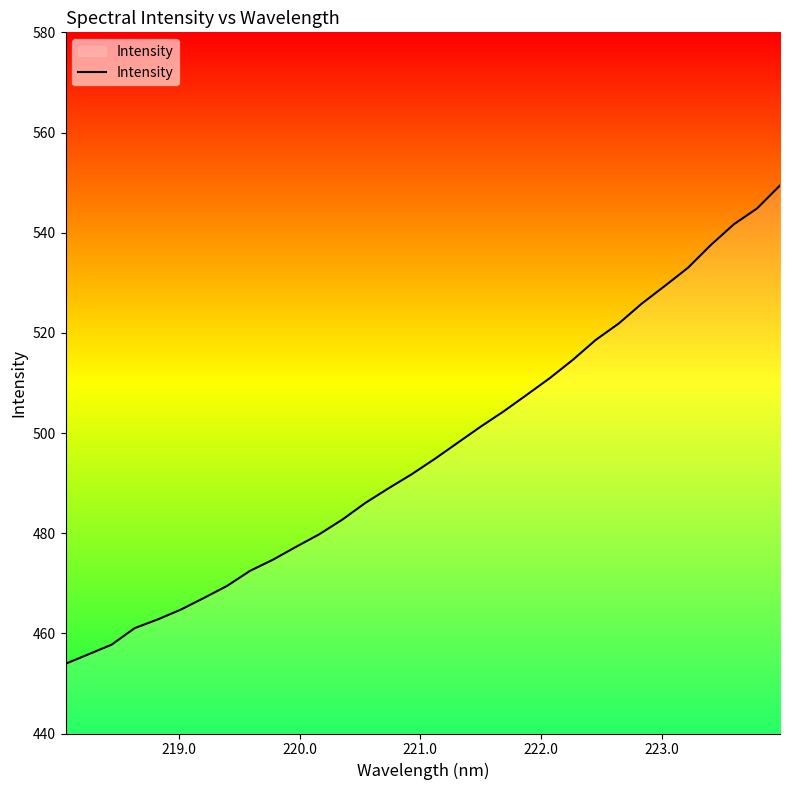

What is the smallest value displayed?

453.9